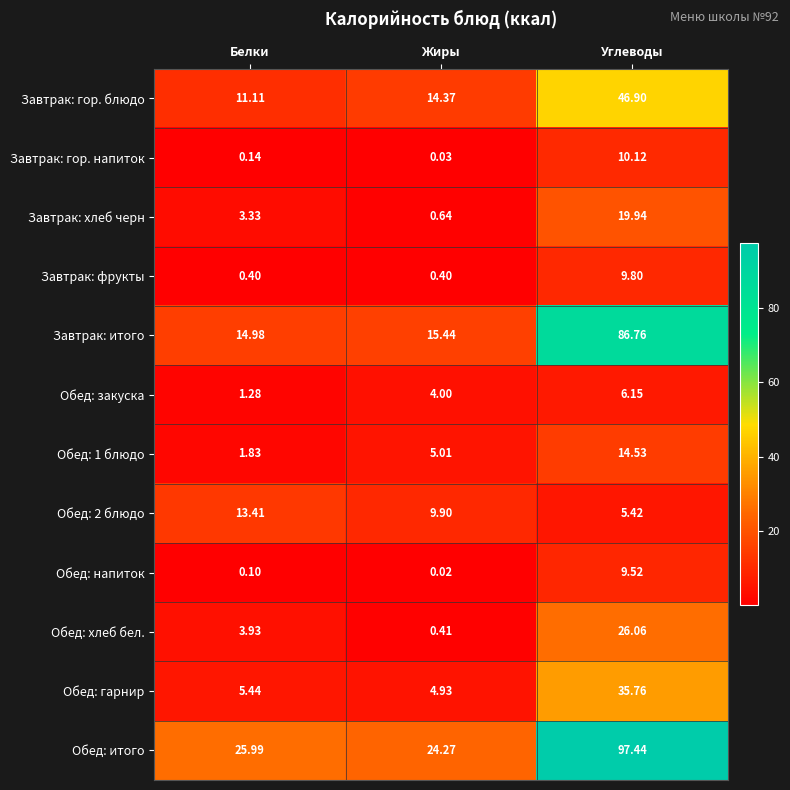

Which series changed the most between Белки and Жиры?

Обед: хлеб бел.